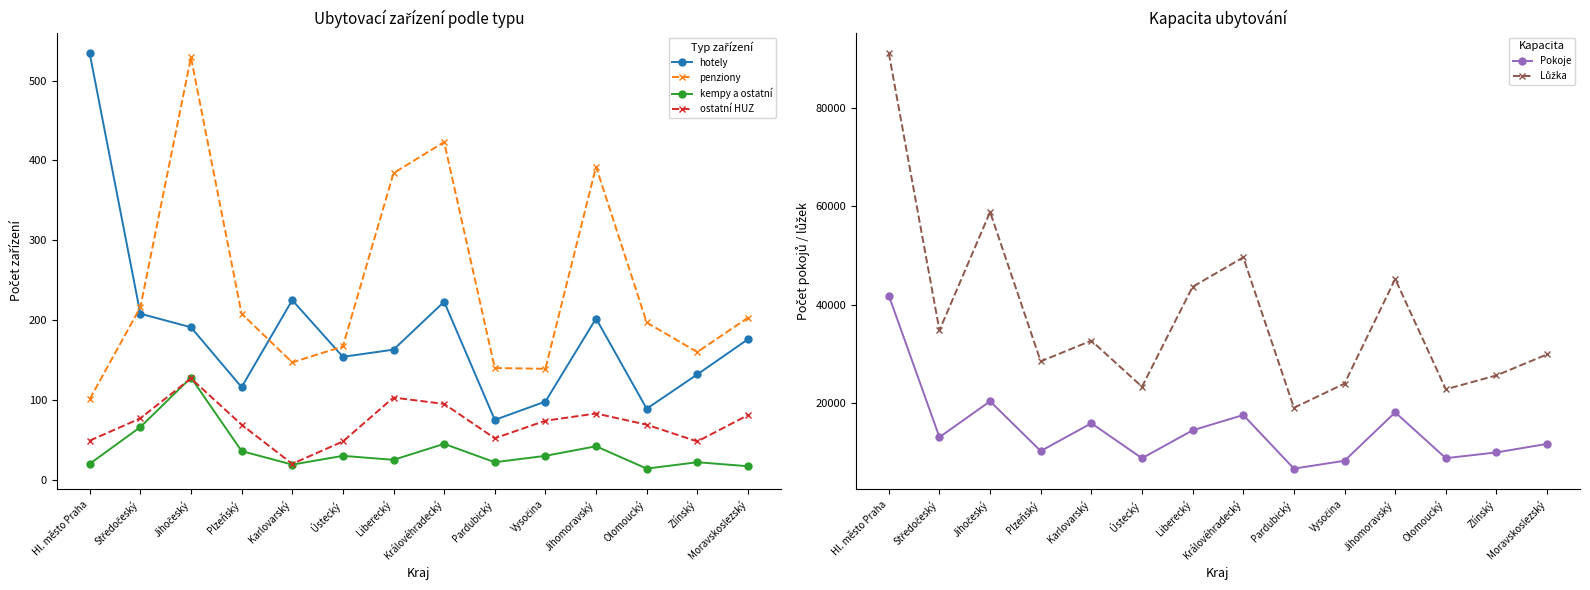

How many values in the kempy a ostatní series are below 30?

7